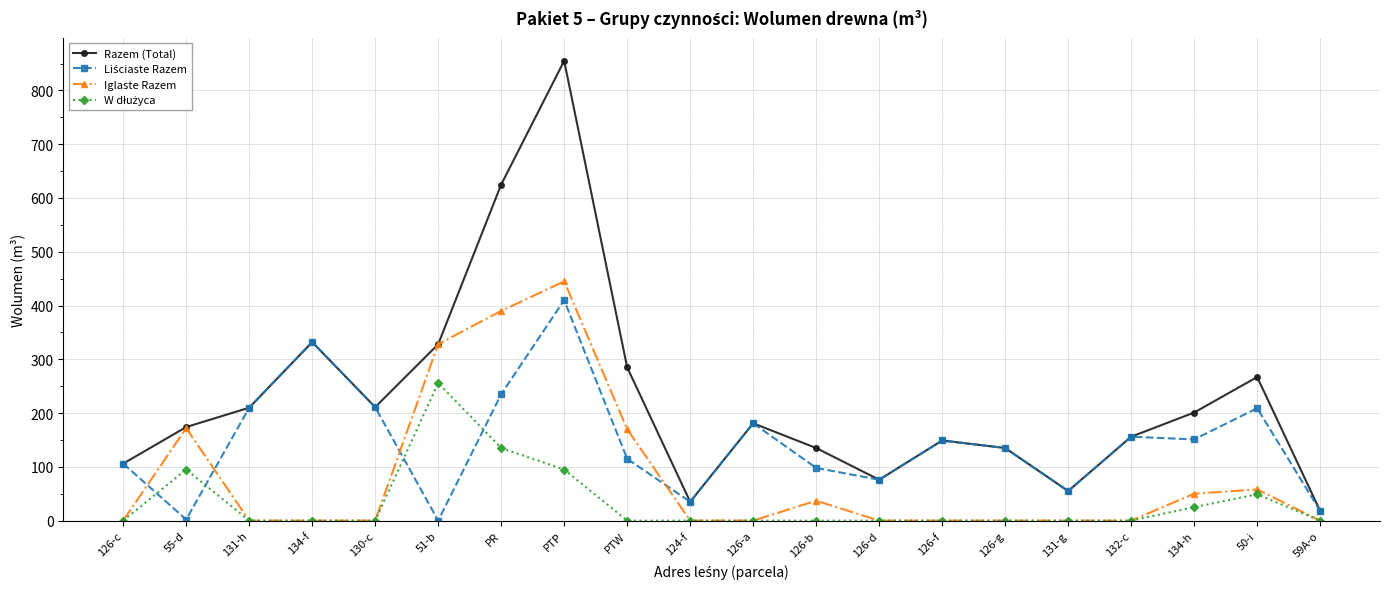

Does the chart have visible grid lines?

Yes